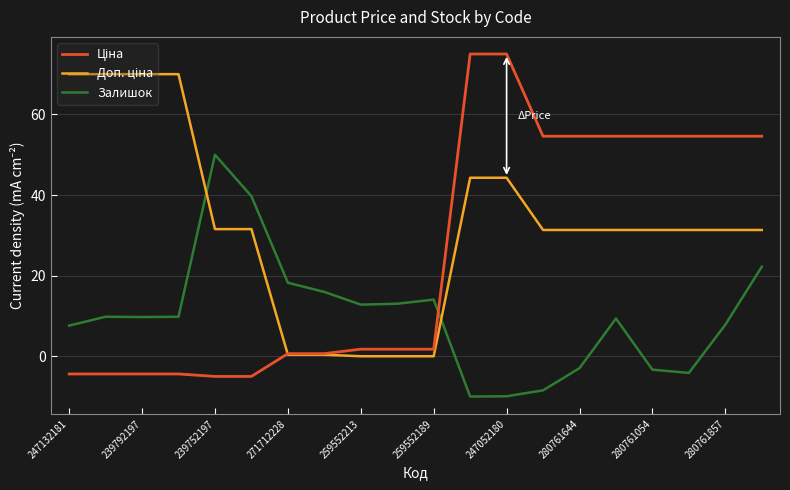

What is the maximum value shown in the chart?

75.0